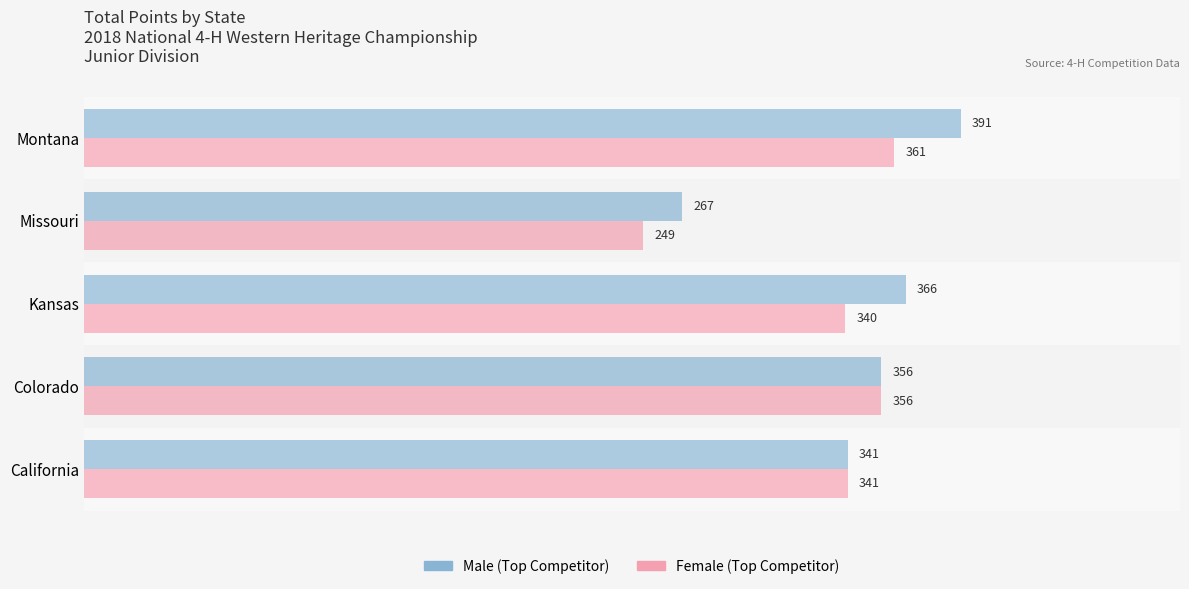

What is the greatest value displayed?

391.0